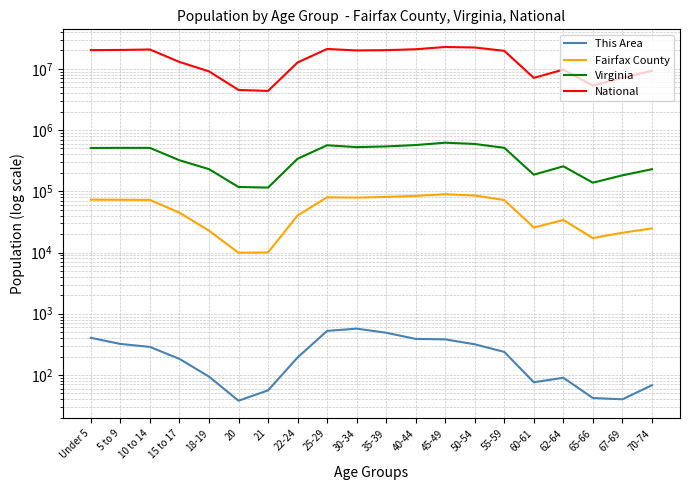

What is the maximum value for Fairfax County?

89341